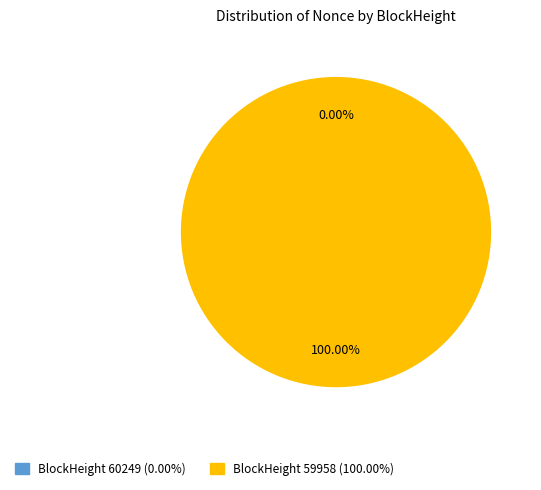

To the nearest percent, what is the average slice percentage?

50%